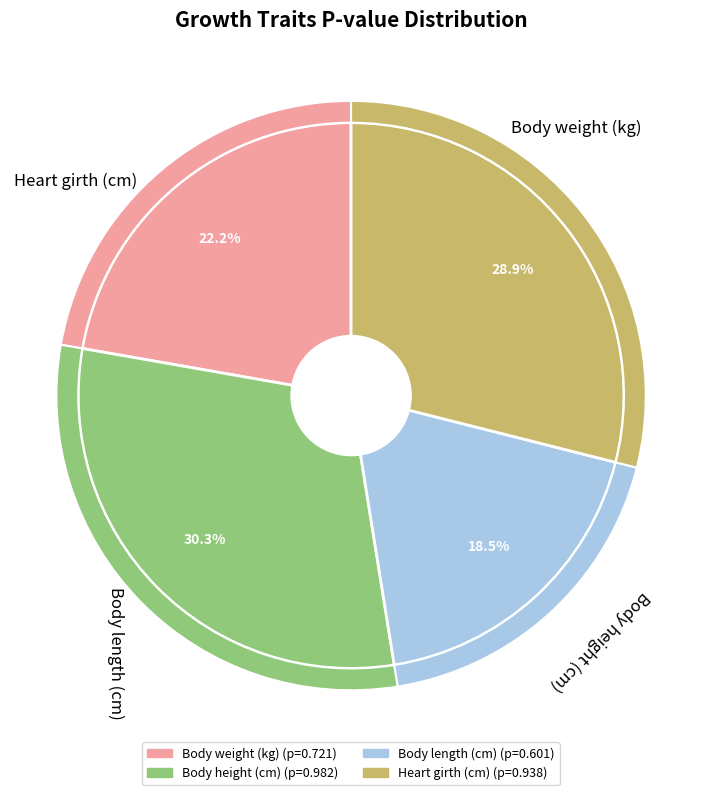

Is there a majority slice in this chart?

No